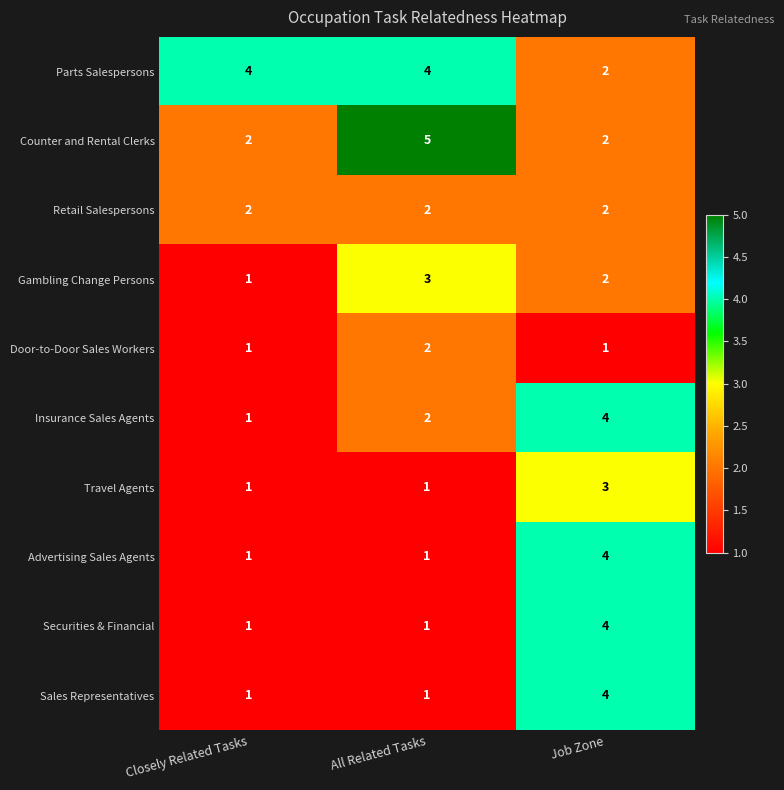

What is the total value across all series at All Related Tasks?

22